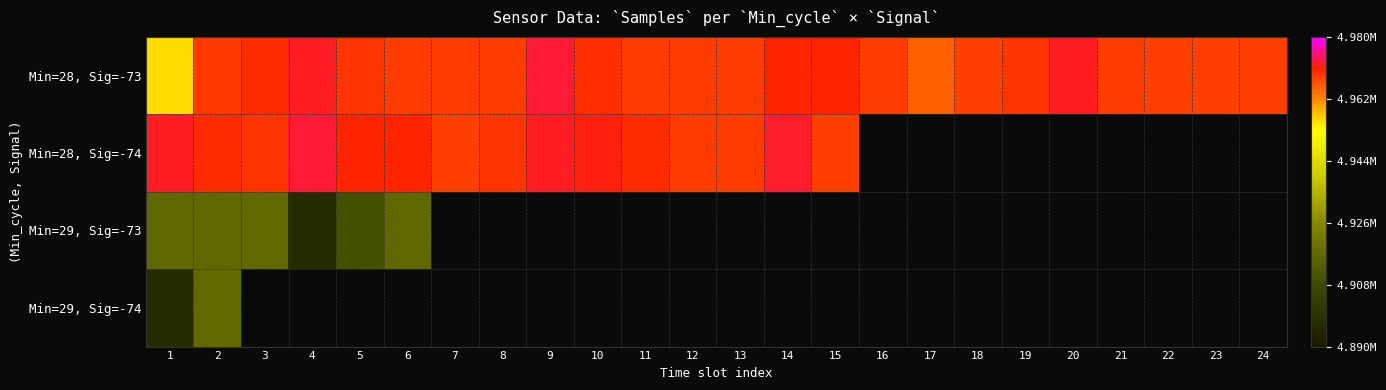

The value of Min=29, Sig=-73 at 2 is 4916344.0. True or false?

True